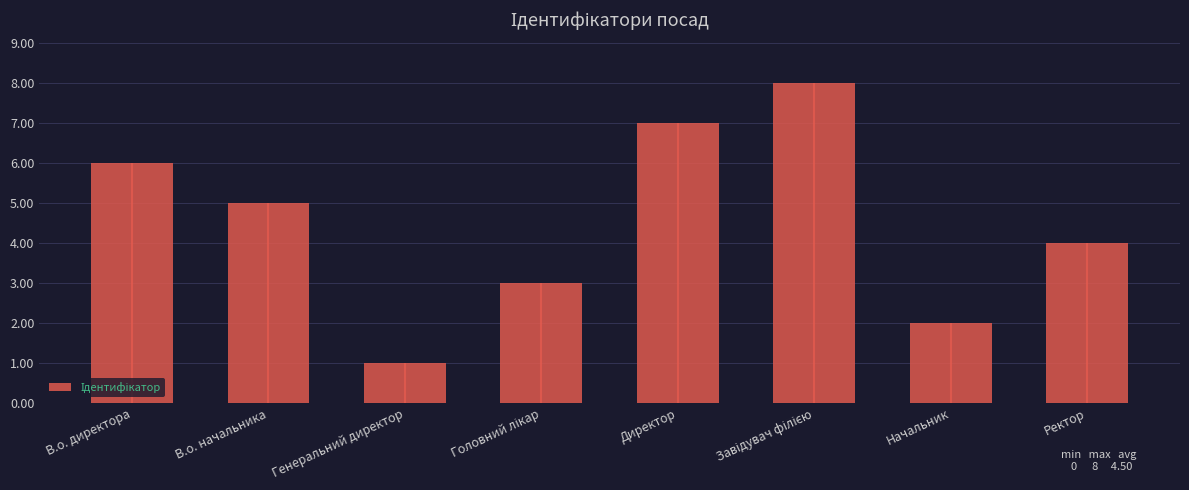

List the labels in order of value, largest first.

Завідувач філією, Директор, В.о. директора, В.о. начальника, Ректор, Головний лікар, Начальник, Генеральний директор